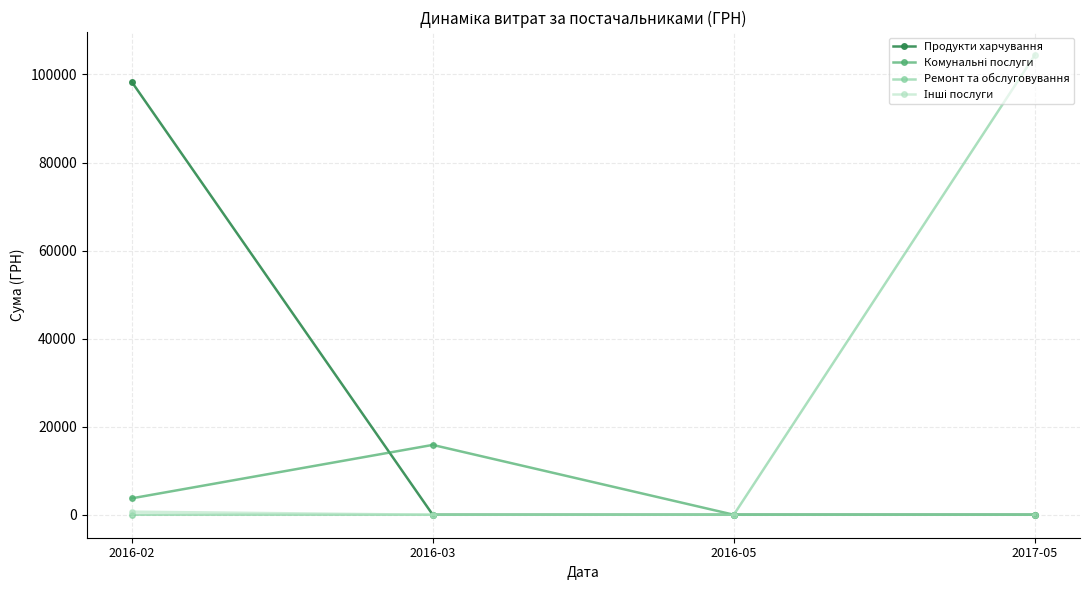

How many distinct data groups are displayed?

4